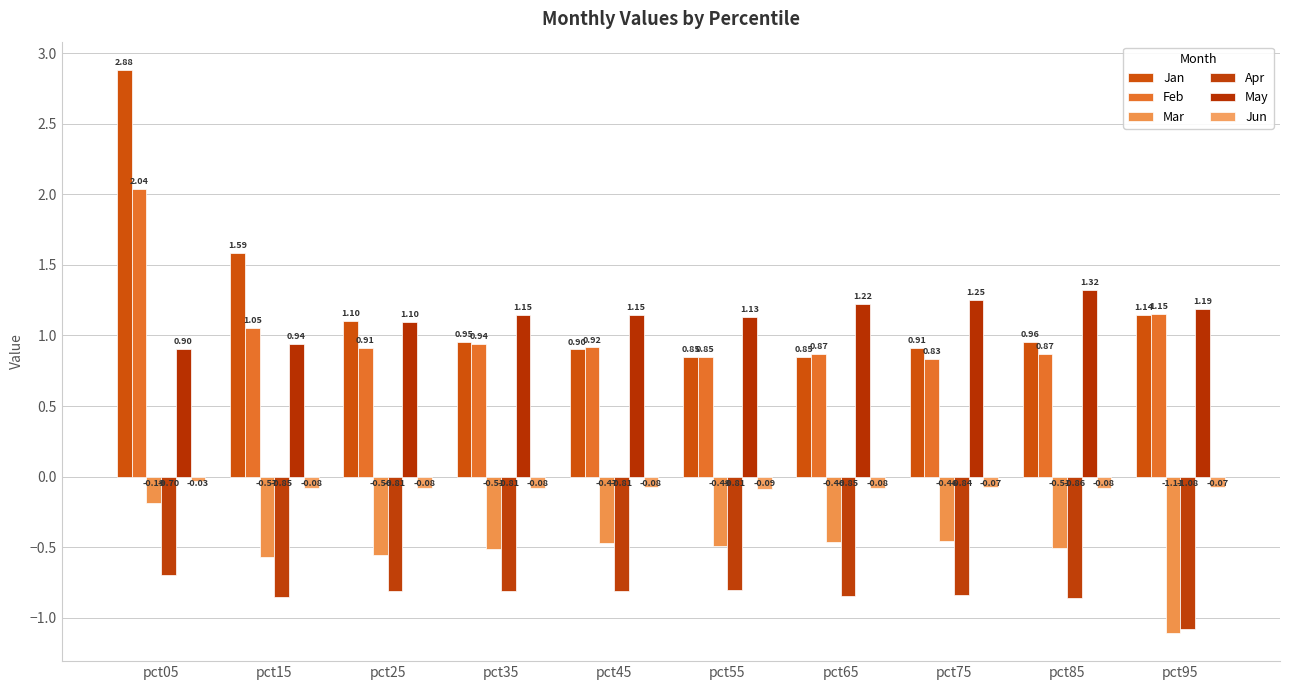

How many data points does each series have?

10